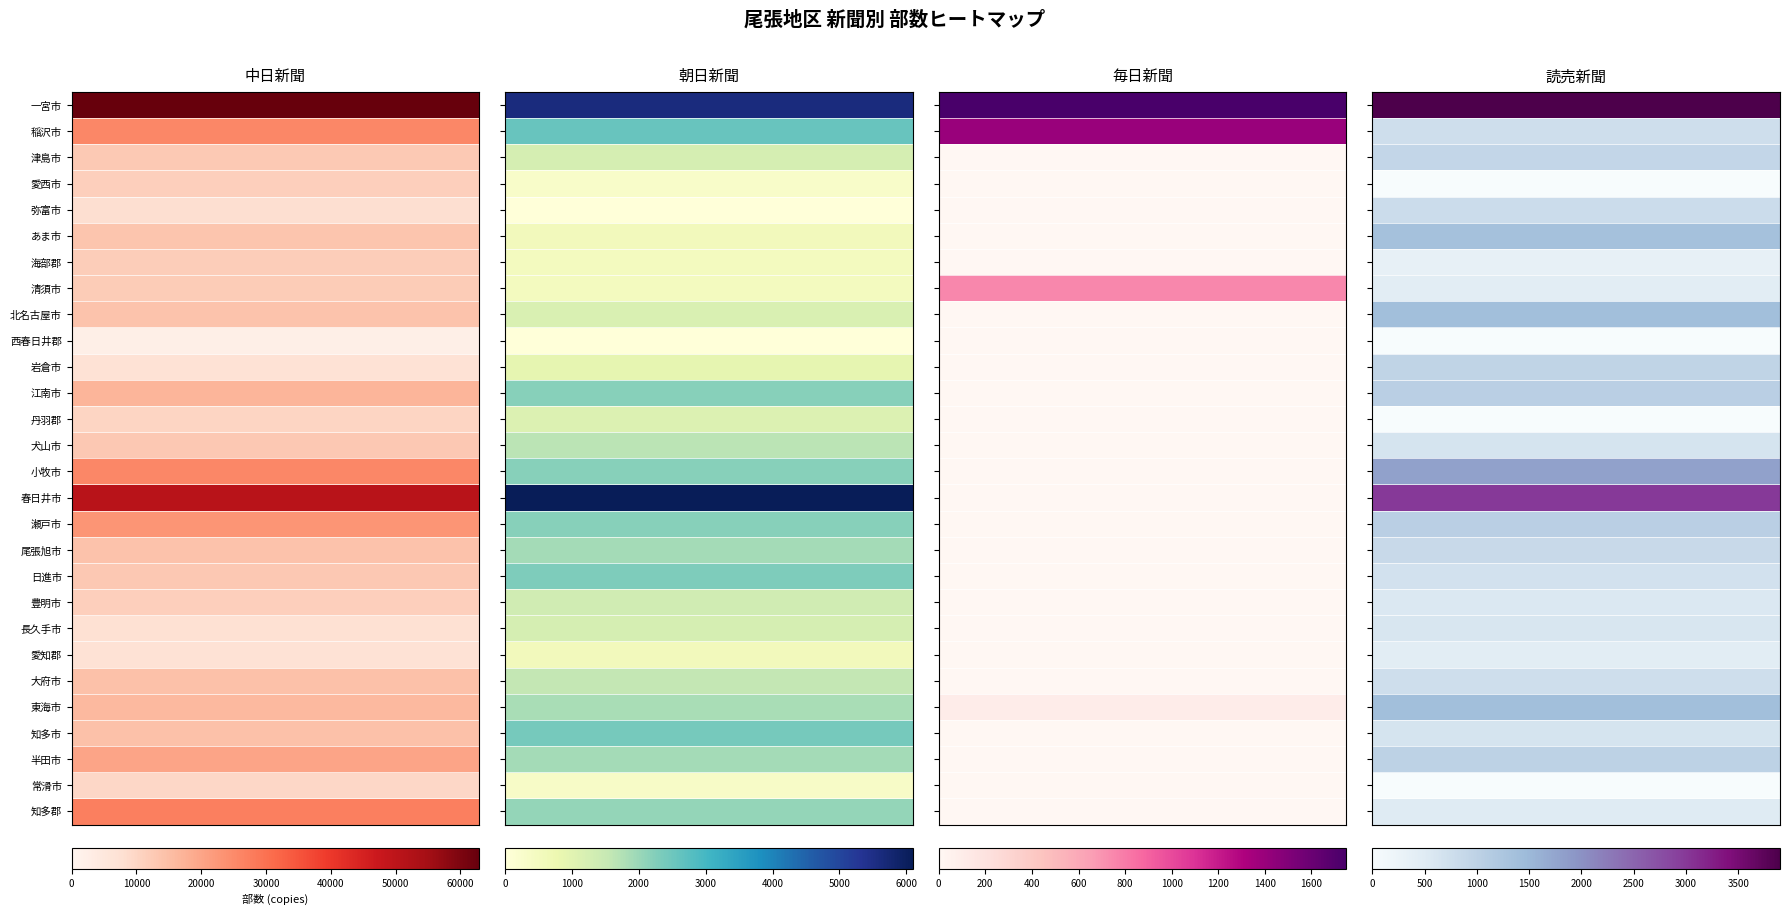

What is the maximum value for 中日新聞?

62900